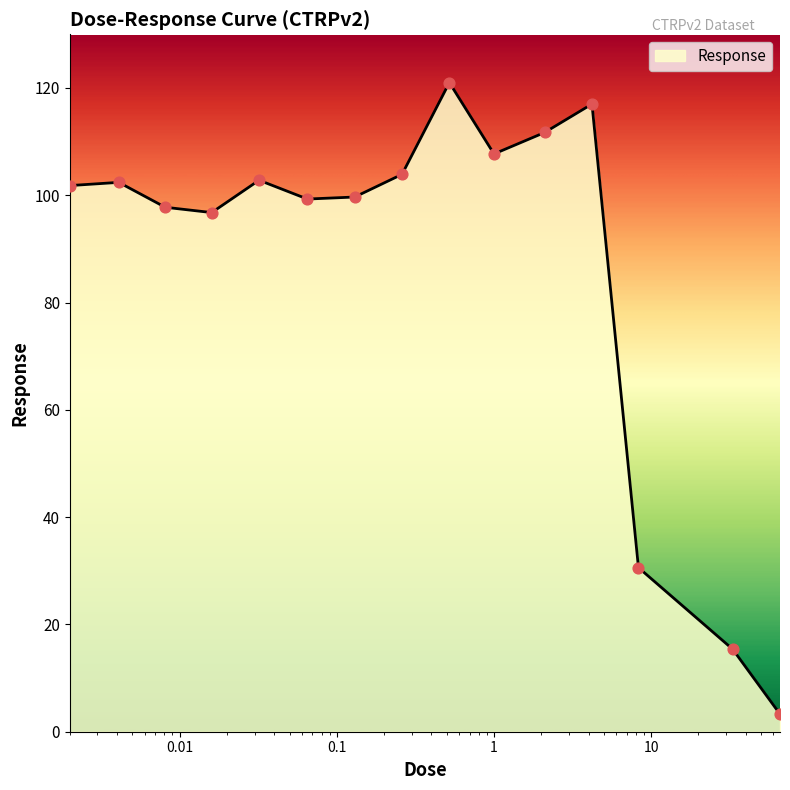

What is the difference between the maximum and minimum values?

117.7